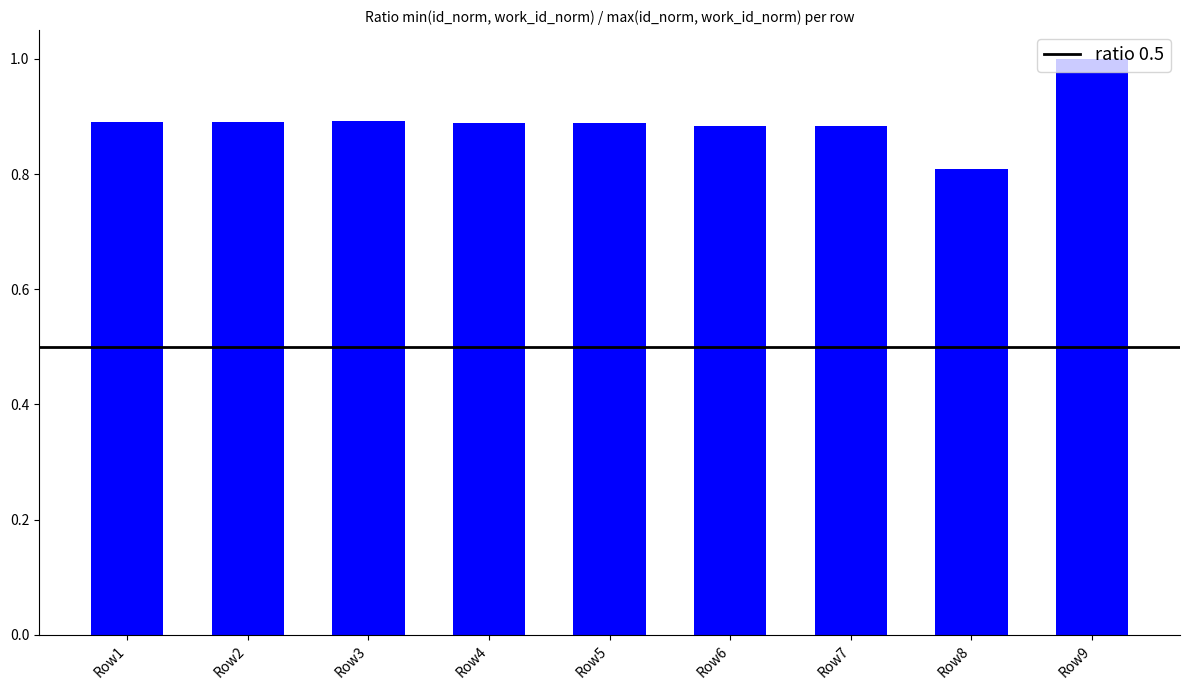

Count the values in the range 0 to 1.

9